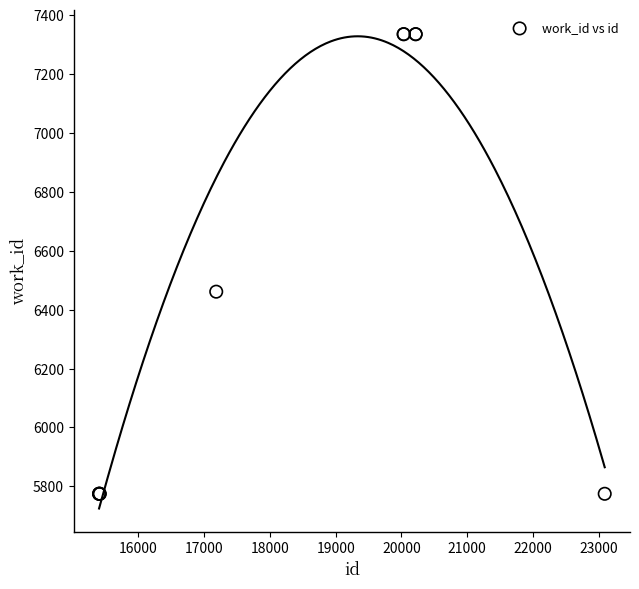

What Y value in the scatter plot is closest to 6555?

6461